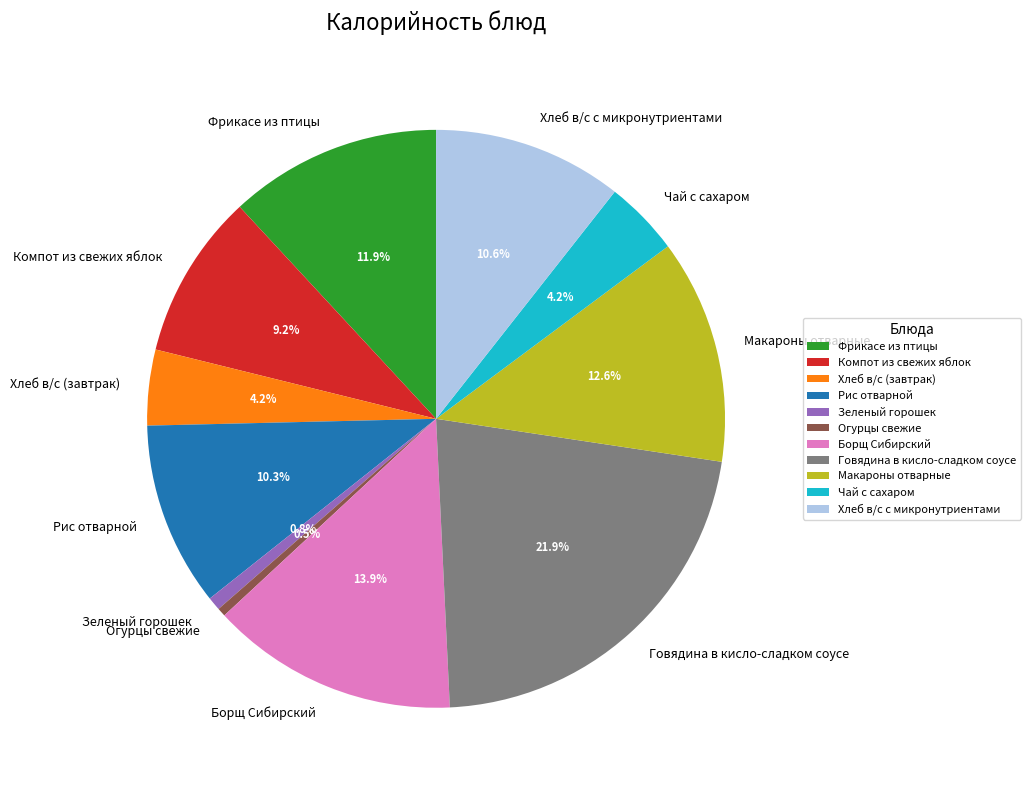

What percentage is the Фрикасе из птицы slice, to the nearest percent?

12%